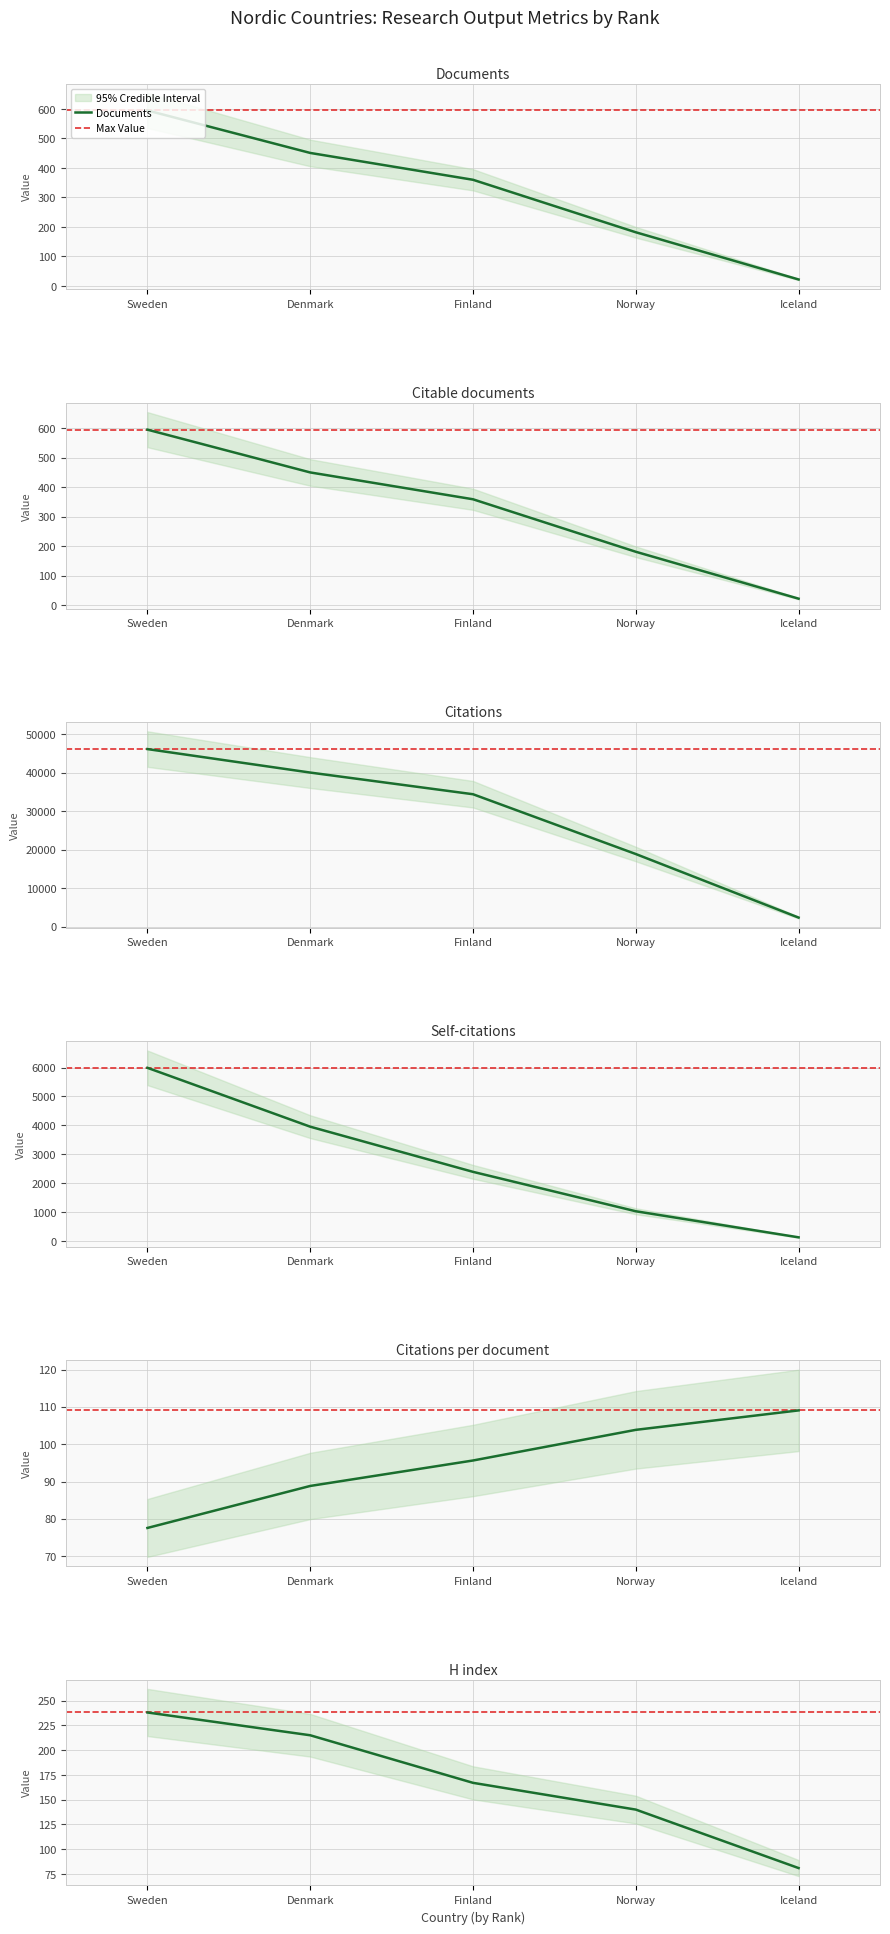

What is the sum of the H index values at Finland and Norway?

307.0